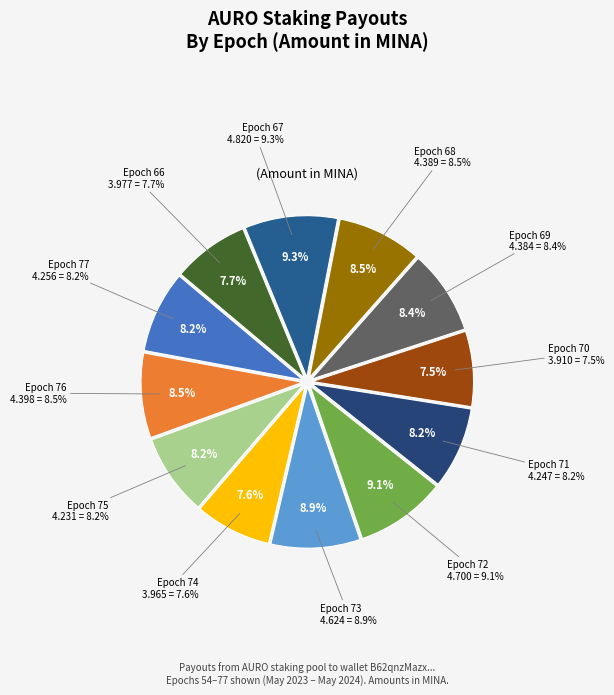

Which has a higher value, Epoch 75 or Epoch 70?

Epoch 75